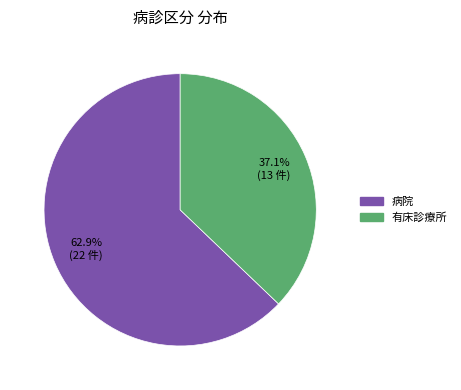

Is it true that 病院 is 63% of the pie?

True